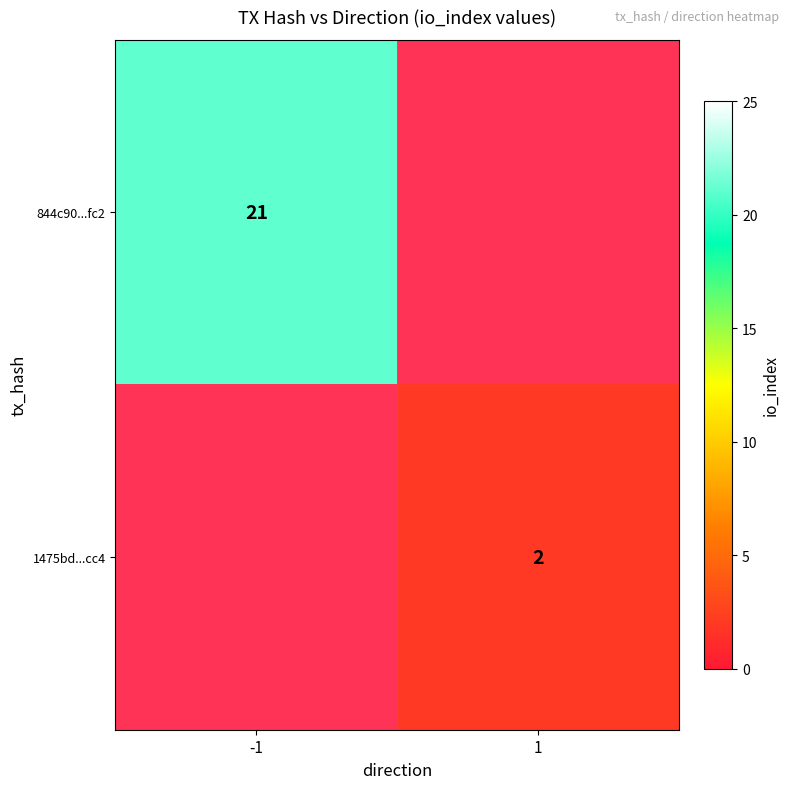

True or false: 844c90...fc2 has a value of 21 at -1.

True